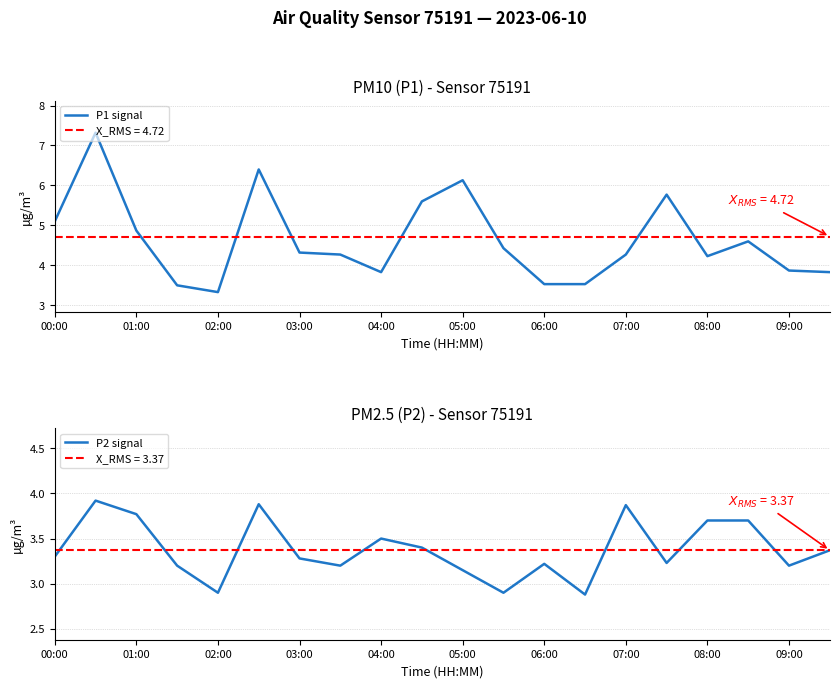

What is the highest value of the P1 signal series?

7.3